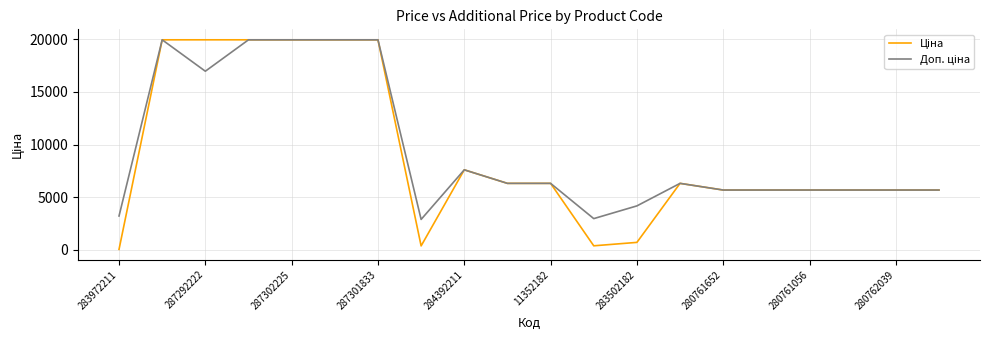

What is the maximum value shown in the chart?

19964.2